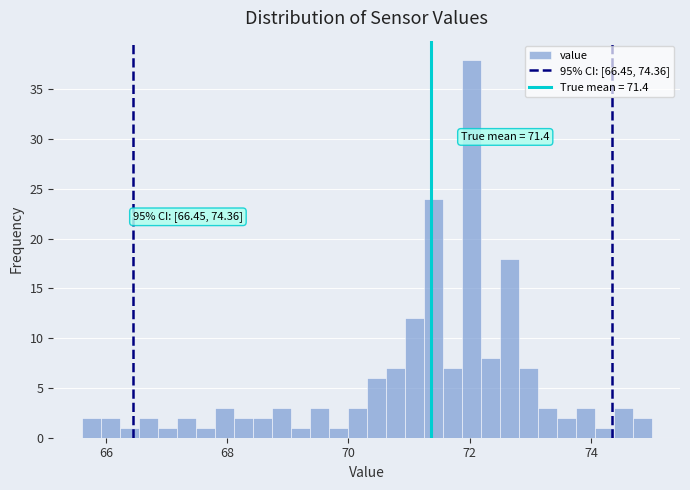

Around what value on the x-axis is the tallest bar? Give the approximate position of its centre, as read against the axis.

72.0